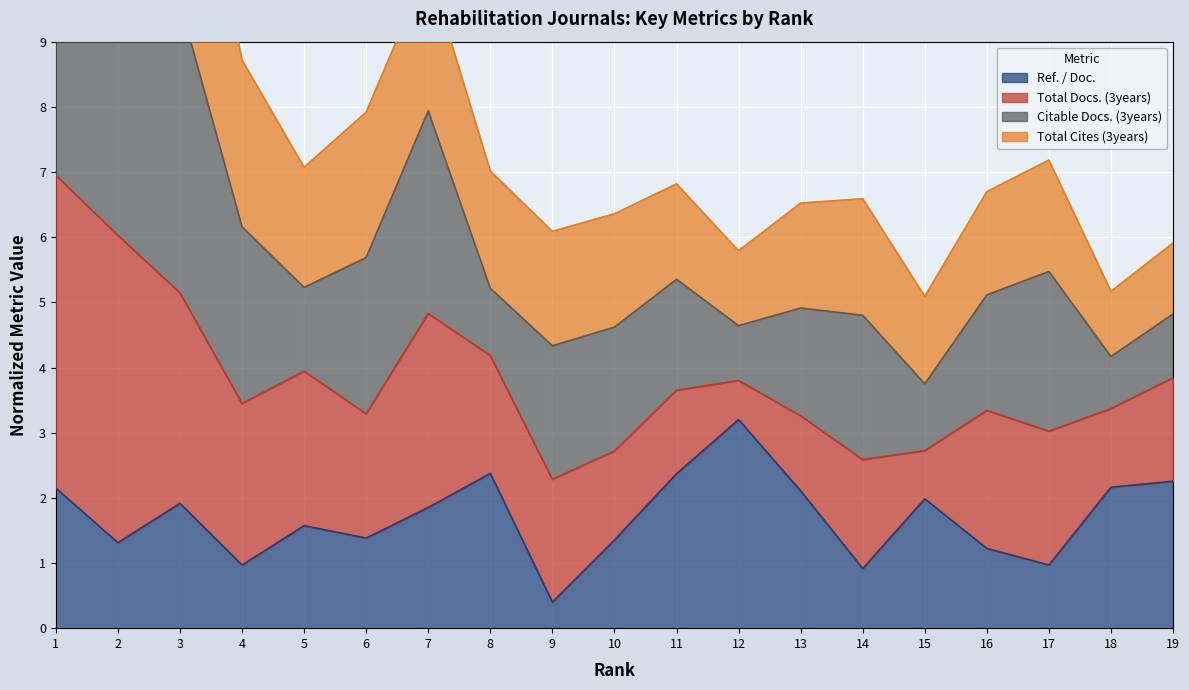

What is the difference between the Ref. / Doc. values at 4 and 9?

0.6